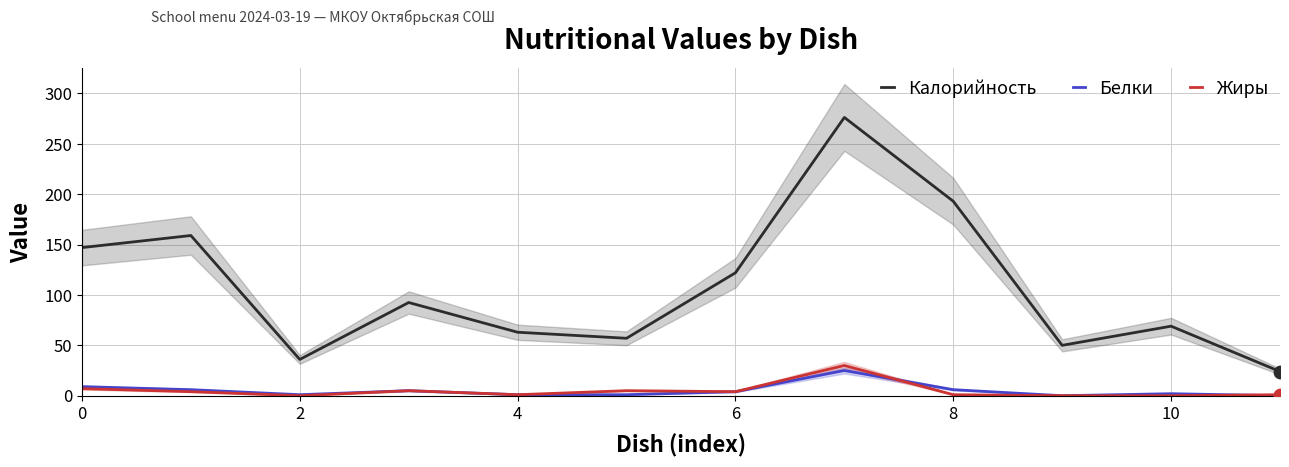

Which series has the largest Y range (max minus min)?

Калорийность